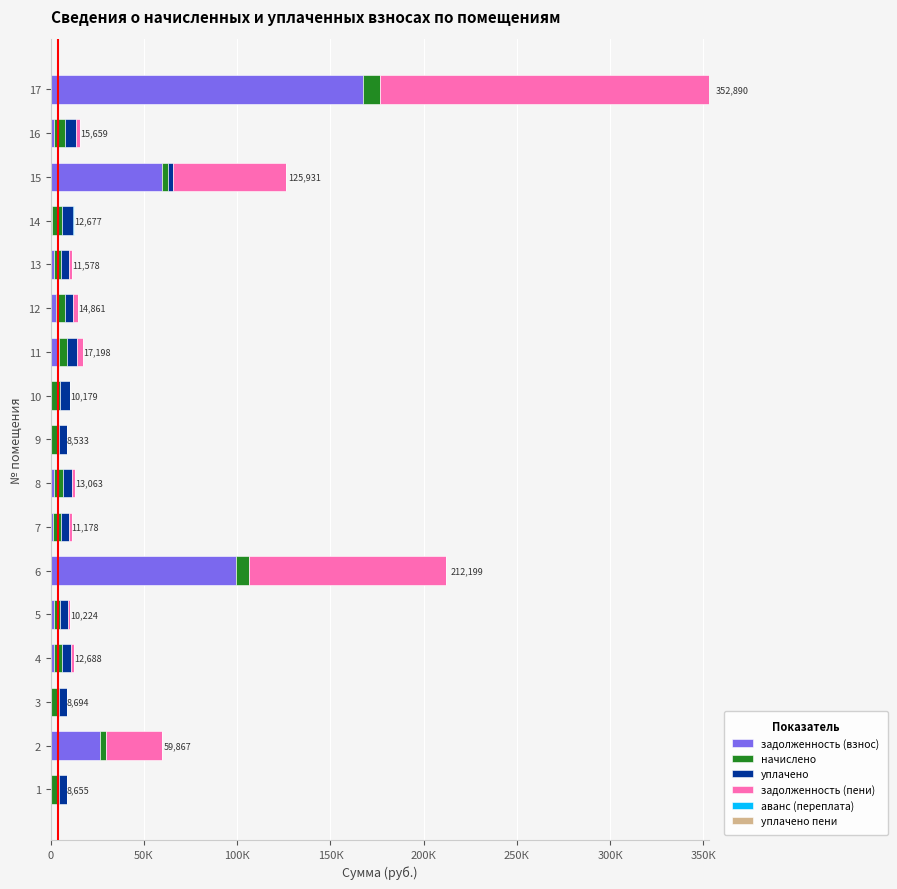

List the series in order of their peak value, lowest first.

аванс (переплата), уплачено пени, уплачено, начислено, задолженность (взнос), задолженность (пени)